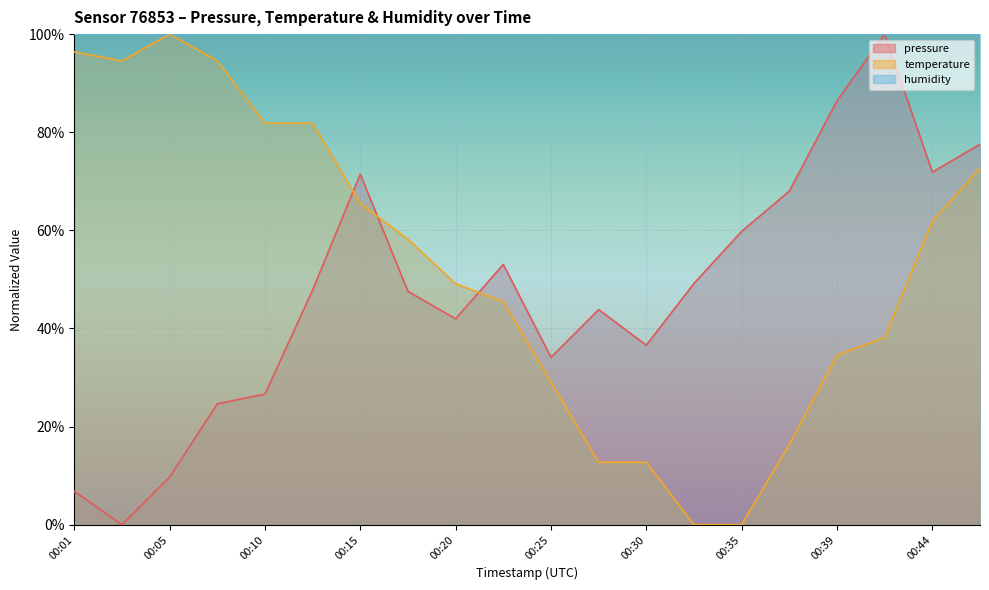

Is it true that temperature equals 16.4 at 00:37?

True